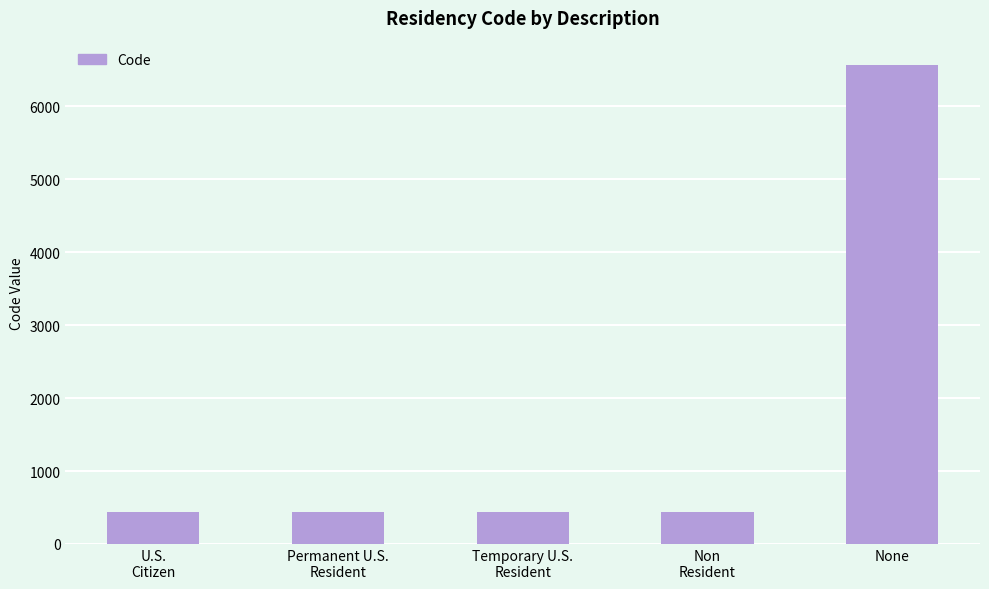

What is the value of the 1st bar from the left?

432